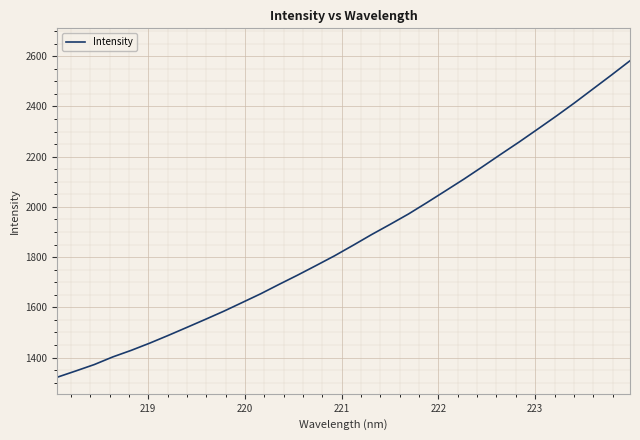

What is the difference between the maximum and minimum values?

1260.2